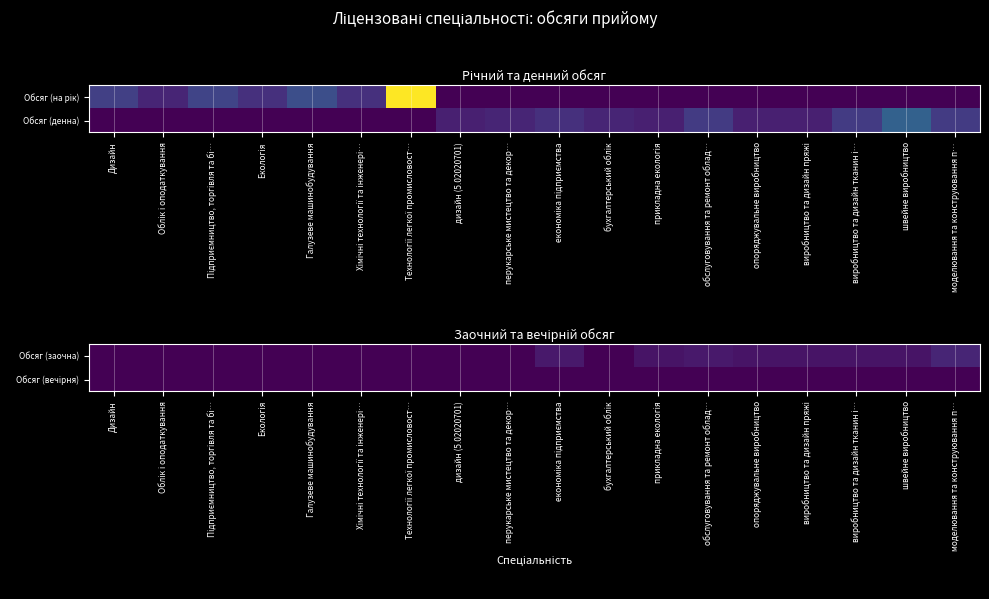

Between прикладна екологія and виробництво та дизайн пряжі, which is larger?

прикладна екологія